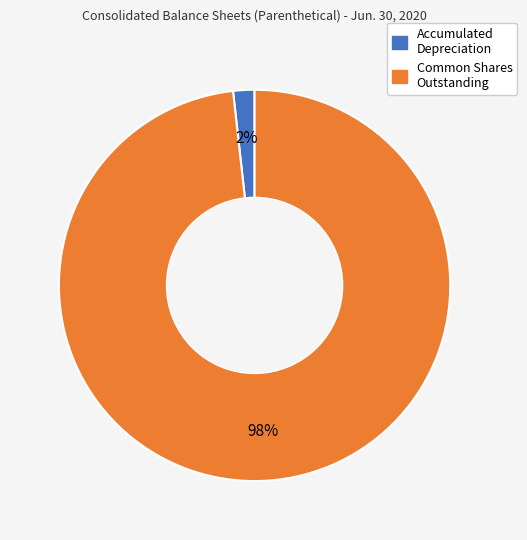

To the nearest percent, what is the difference between the largest and smallest slice percentages?

96%